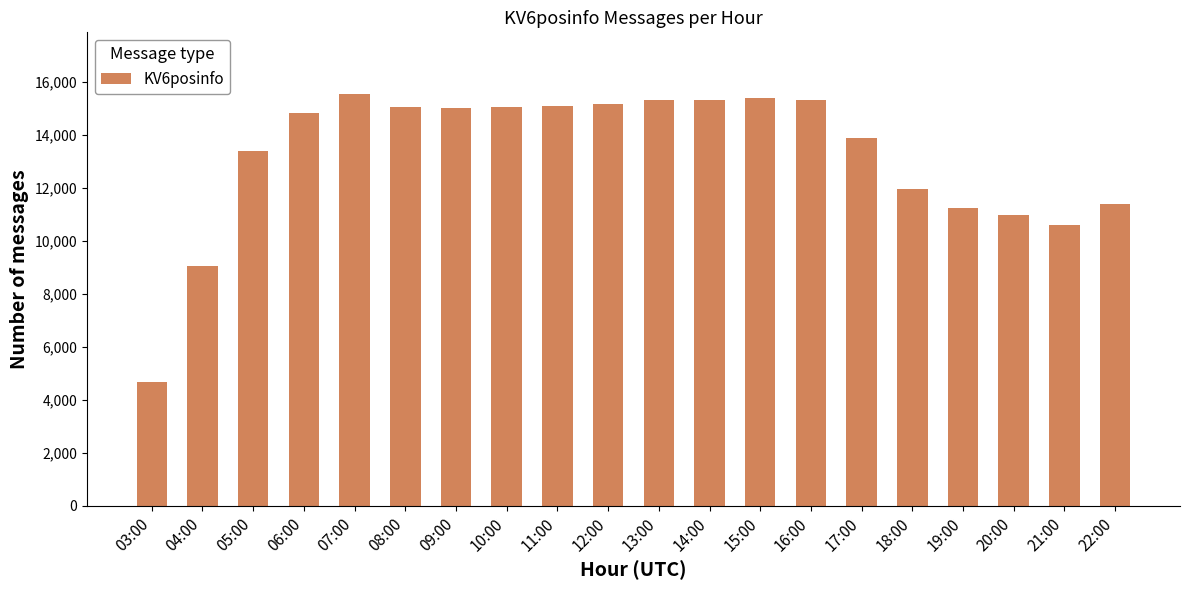

Between 06:00 and 14:00, which is larger?

14:00